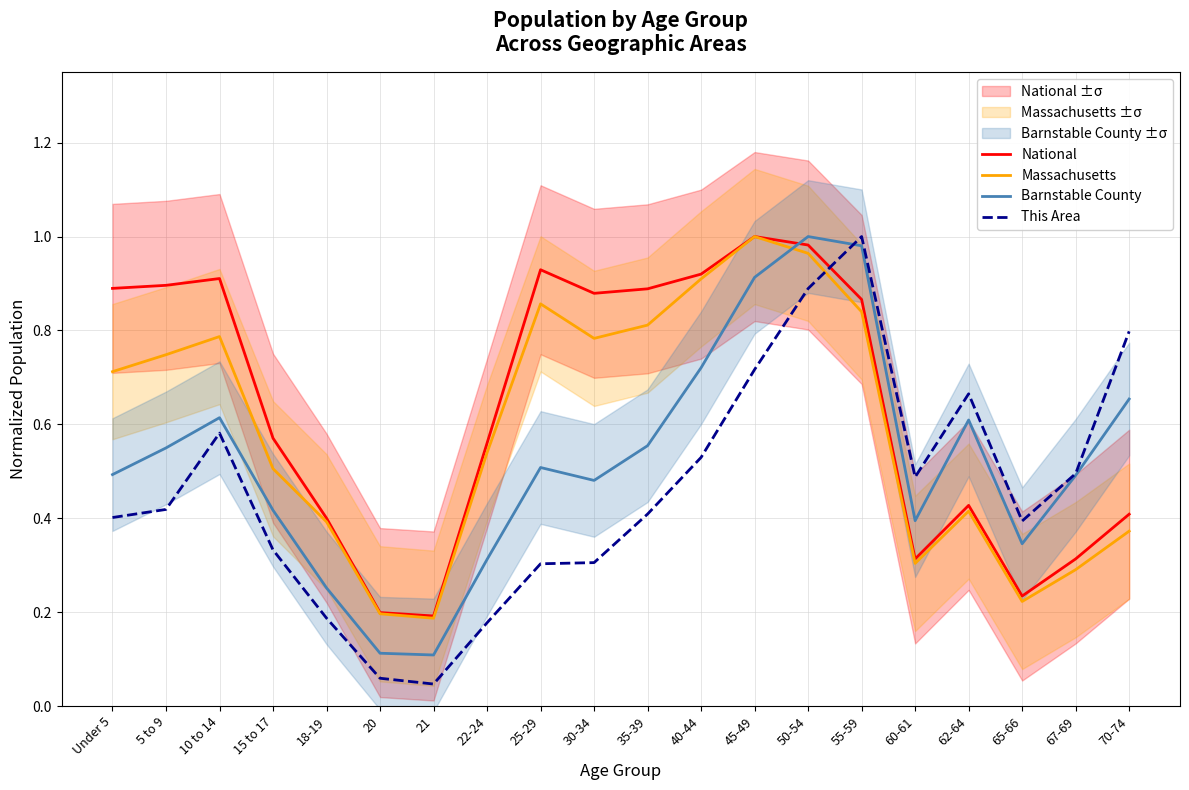

At how many categories does at least one series exceed 0?

20